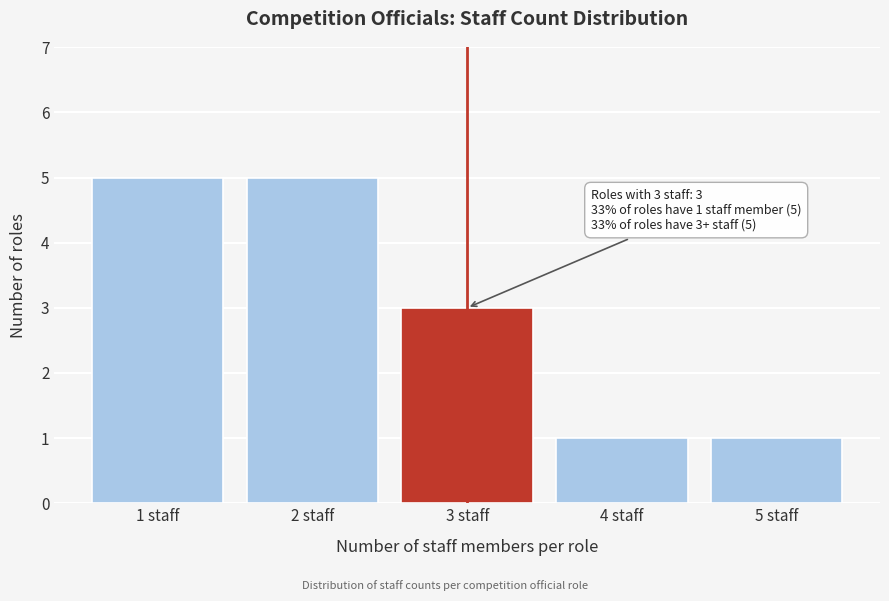

Reading left to right, extract all data points from this chart.

5	5	3	1	1